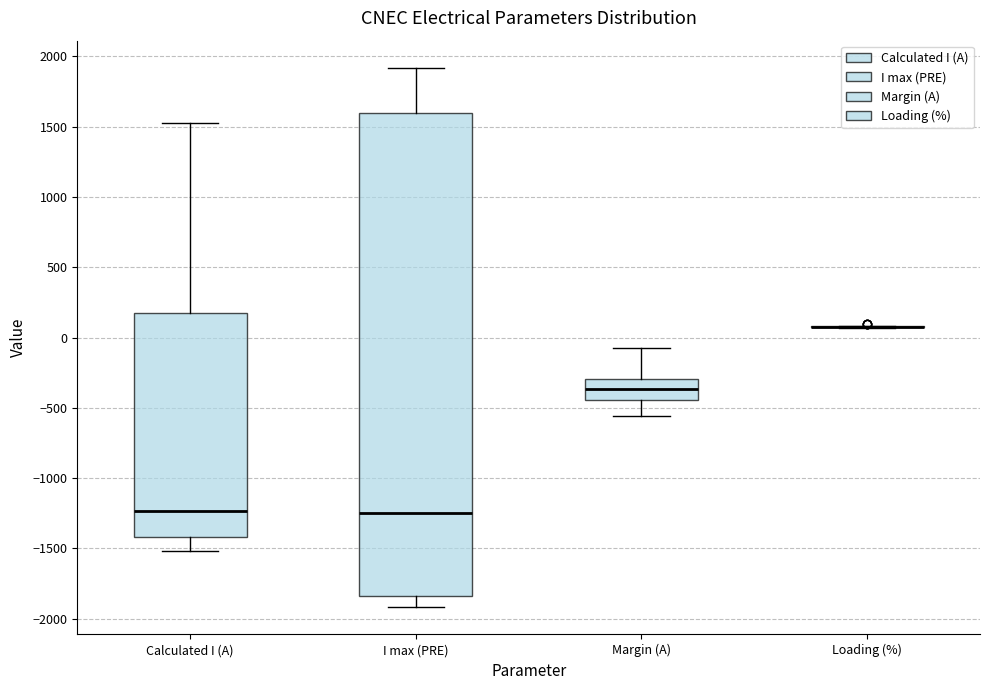

Reading left to right, transcribe this box plot: for each box, give where its median line is, the range the box spans, and where its two whiskers end, as read against the y-axis. The values are not printed on the chart, so give them approximately, as read against the axis.

Calculated I (A): median -1250, box -1400 to 200, whiskers -1500 to 1550
I max (PRE): median -1250, box -1850 to 1600, whiskers -1900 to 1900
Margin (A): median -350, box -450 to -300, whiskers -550 to -50
Loading (%): box collapsed to a line at 100, whiskers 50 to 100